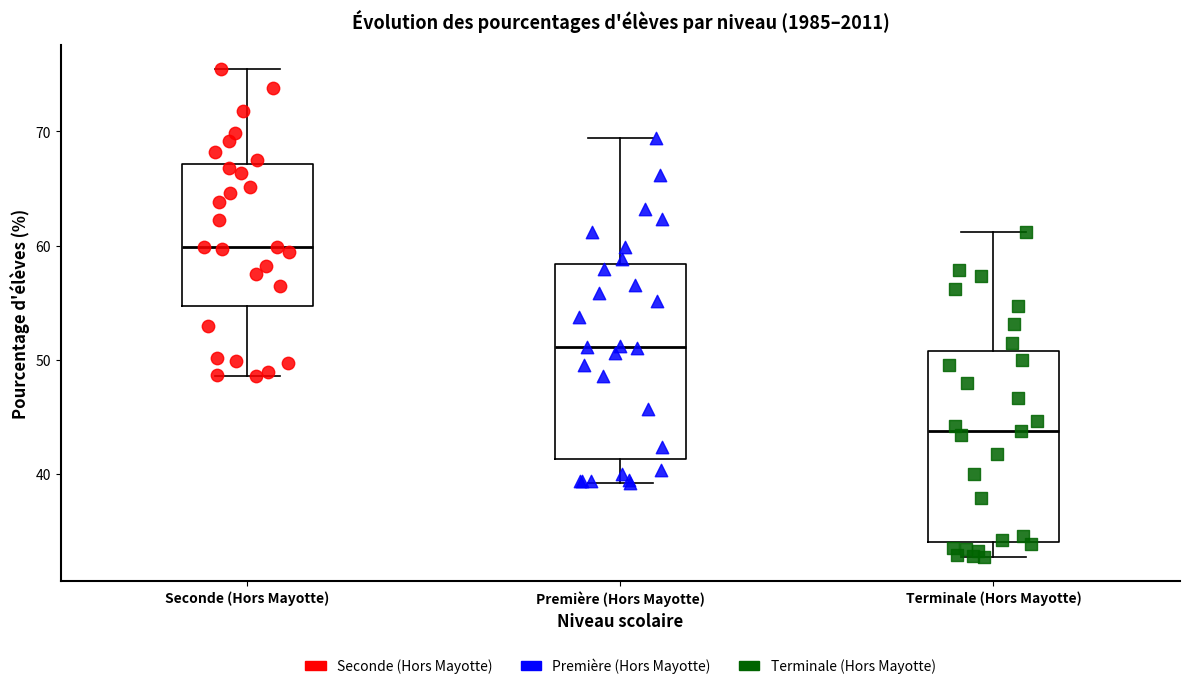

Which box has the lowest median line?

Terminale (Hors Mayotte)